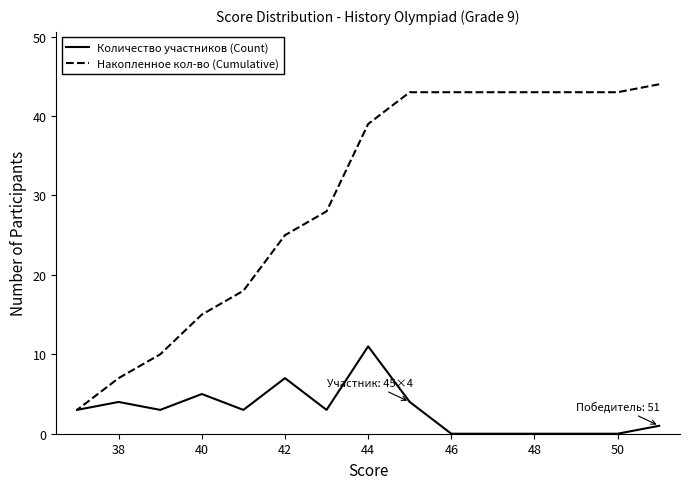

How many data points in Накопленное кол-во (Cumulative) are above 39?

7